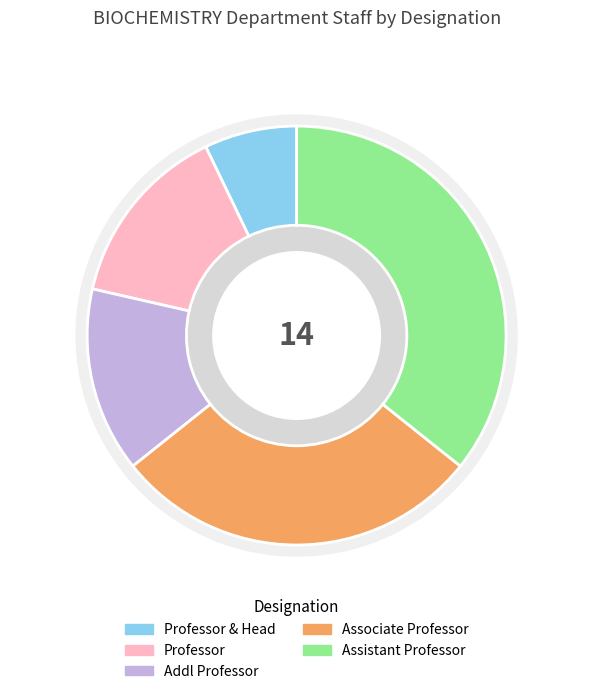

Which slice is the largest?

Assistant Professor